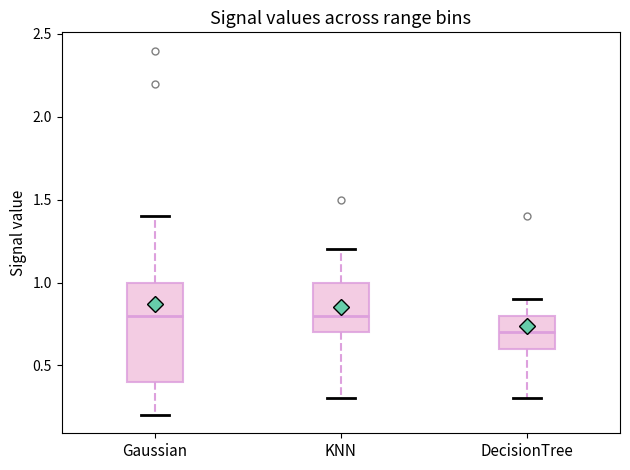

Reading left to right, read every box against the y-axis: the position of its median line, the range the box covers, and the ends of its whiskers. The values are not printed on the chart, so give them approximately, as read against the axis.

Gaussian: median 0.8, box 0.4 to 1.0, whiskers 0.2 to 1.4
KNN: median 0.8, box 0.7 to 1.0, whiskers 0.3 to 1.2
DecisionTree: median 0.7, box 0.6 to 0.8, whiskers 0.3 to 0.9